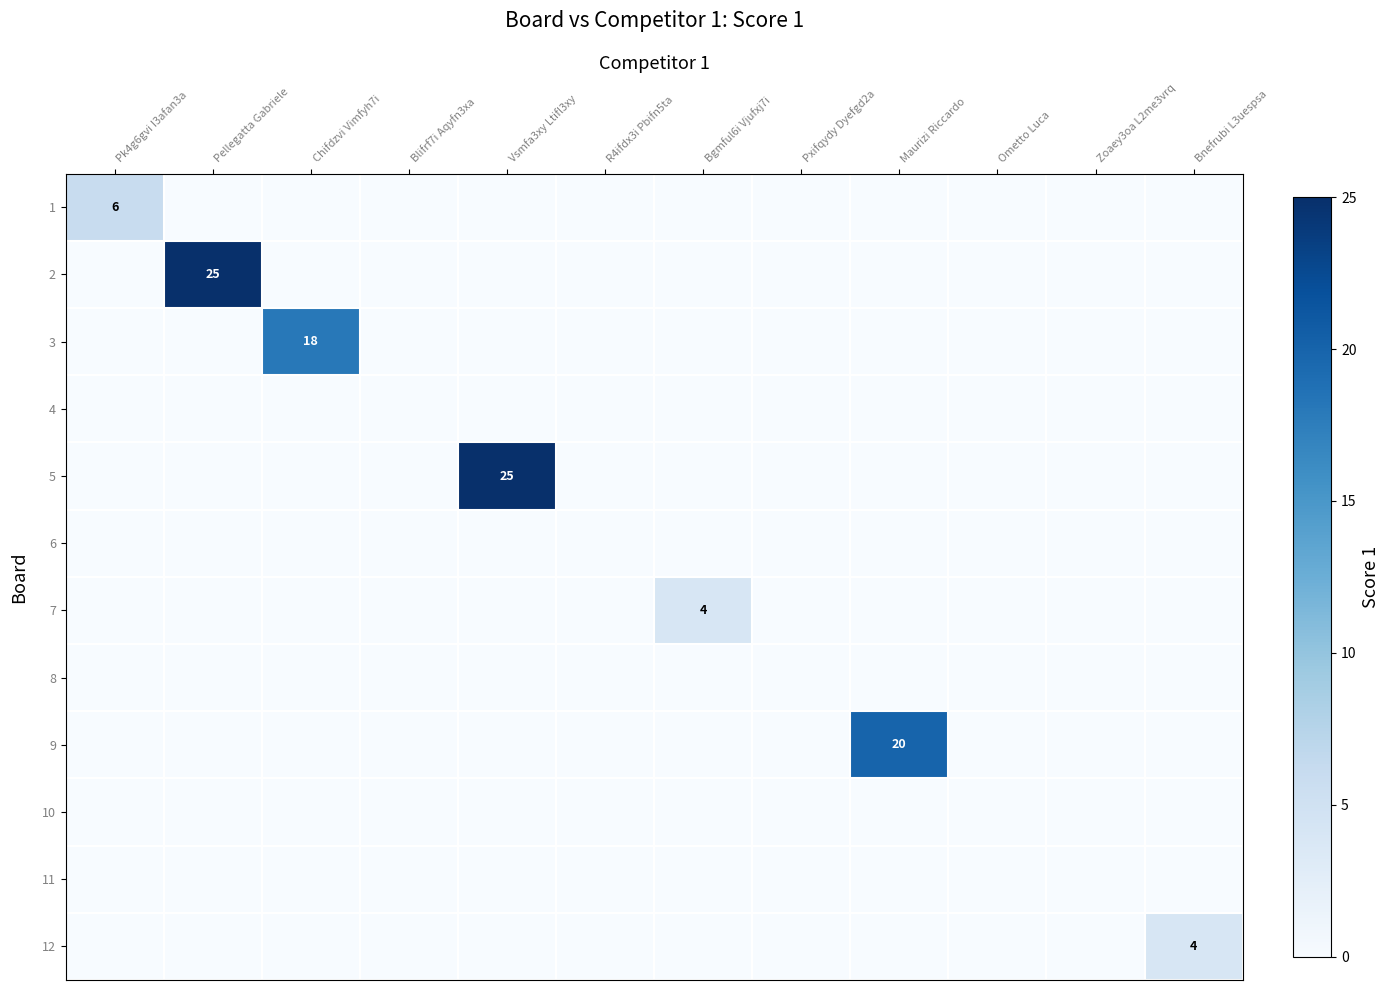

Between Pk4g6gvi I3afan3a and Bnefrubi L3uespsa, which is larger?

Pk4g6gvi I3afan3a